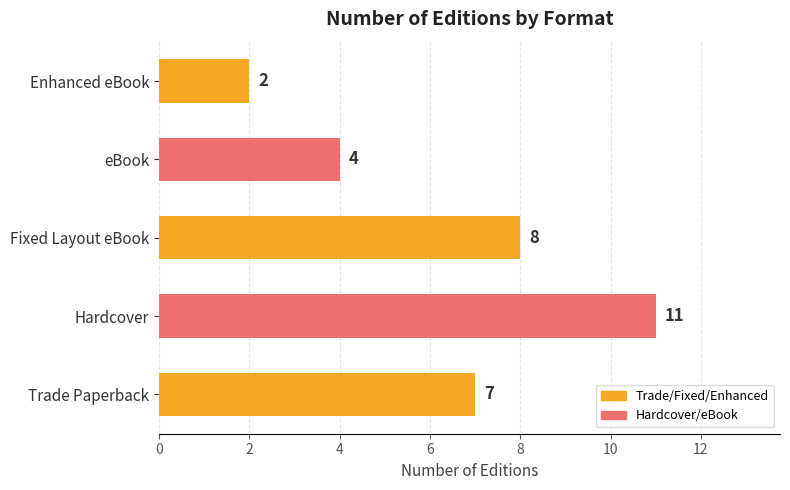

What is the greatest value displayed?

11